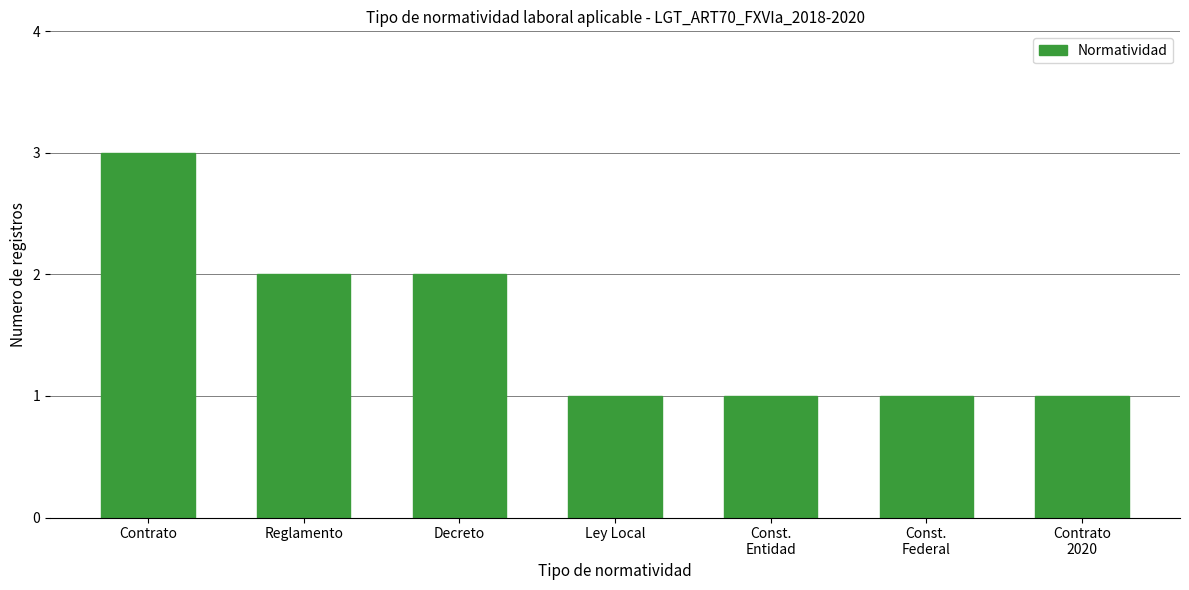

What value does the data have at Const.
Entidad?

1